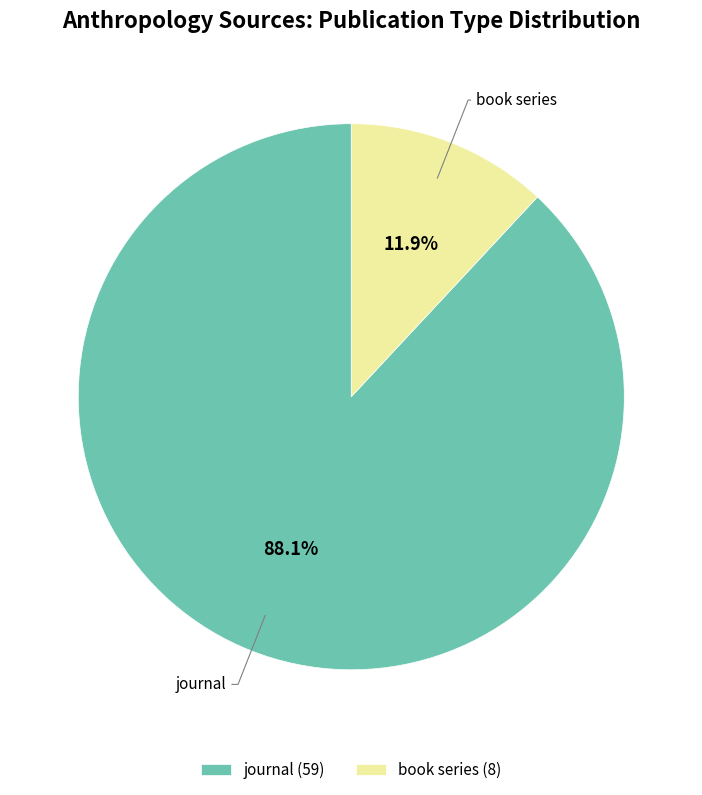

Which has a higher value, journal (59) or book series (8)?

journal (59)